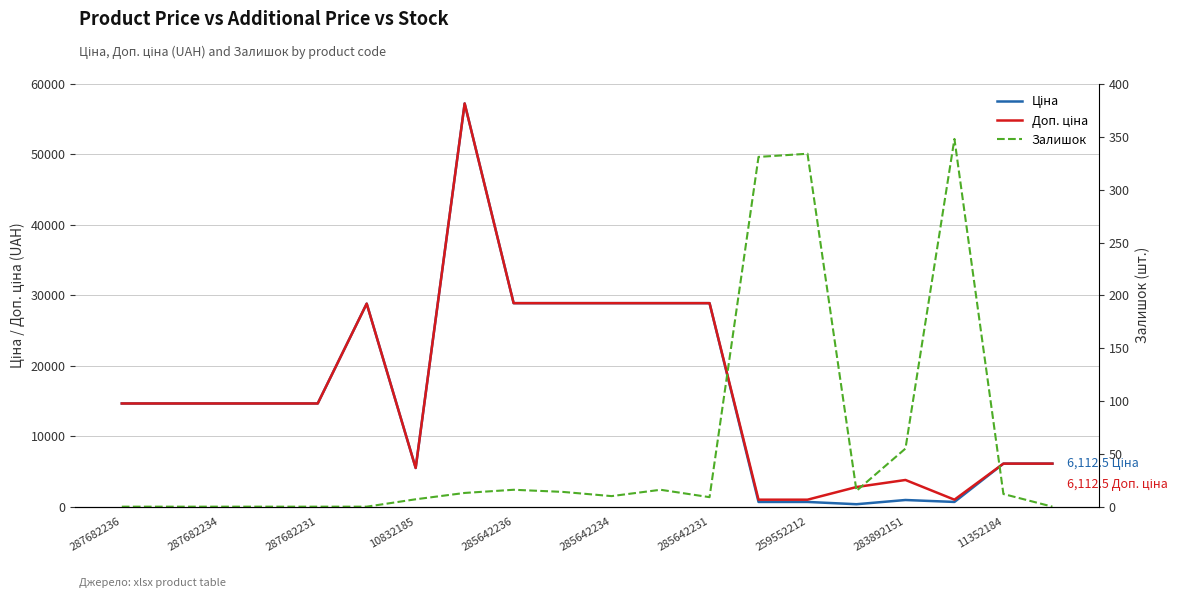

What is the difference between the maximum and second lowest values in the Ціна series?

56563.4